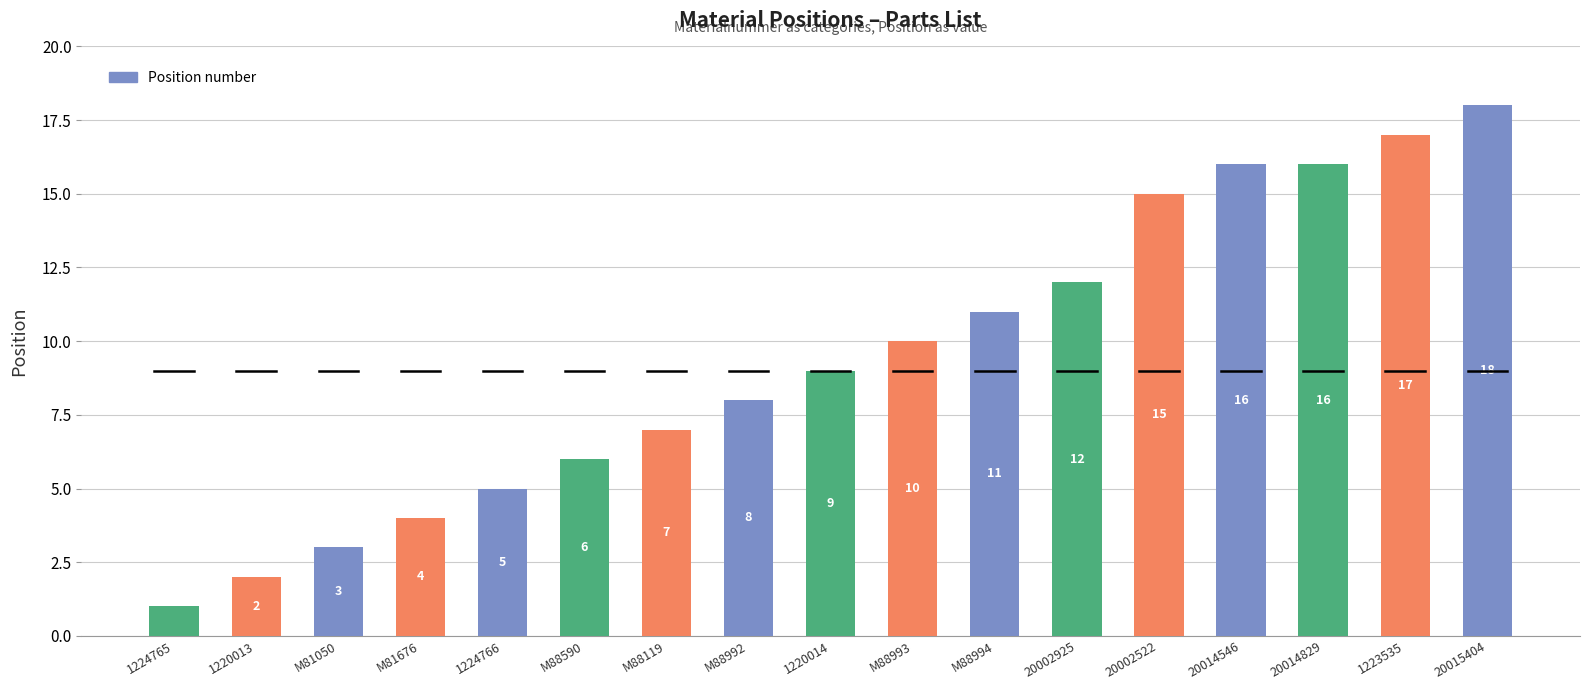

The chart shows a value of 3 at 1220013. True or false?

False